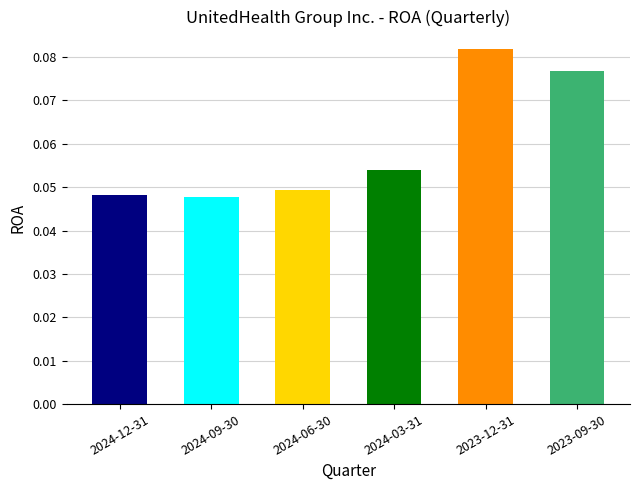

How many data points does each series have?

6